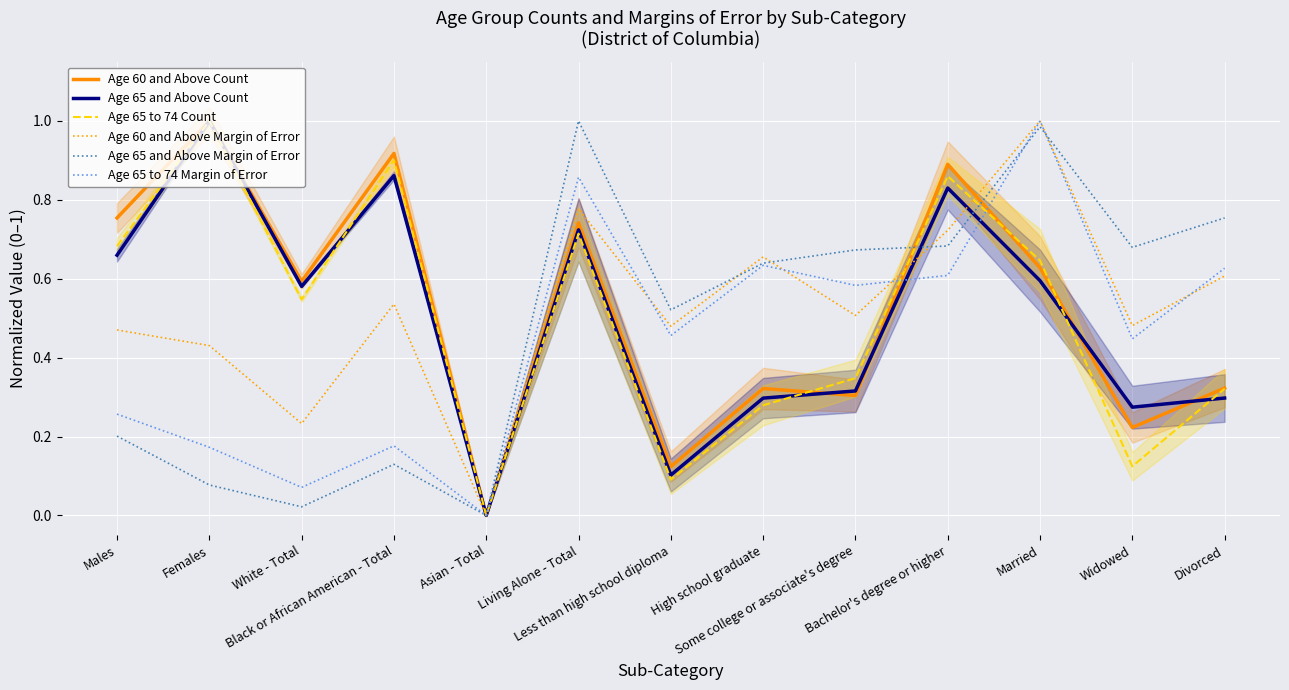

At which label is Age 65 and Above Margin of Error closest to 0?

Asian - Total